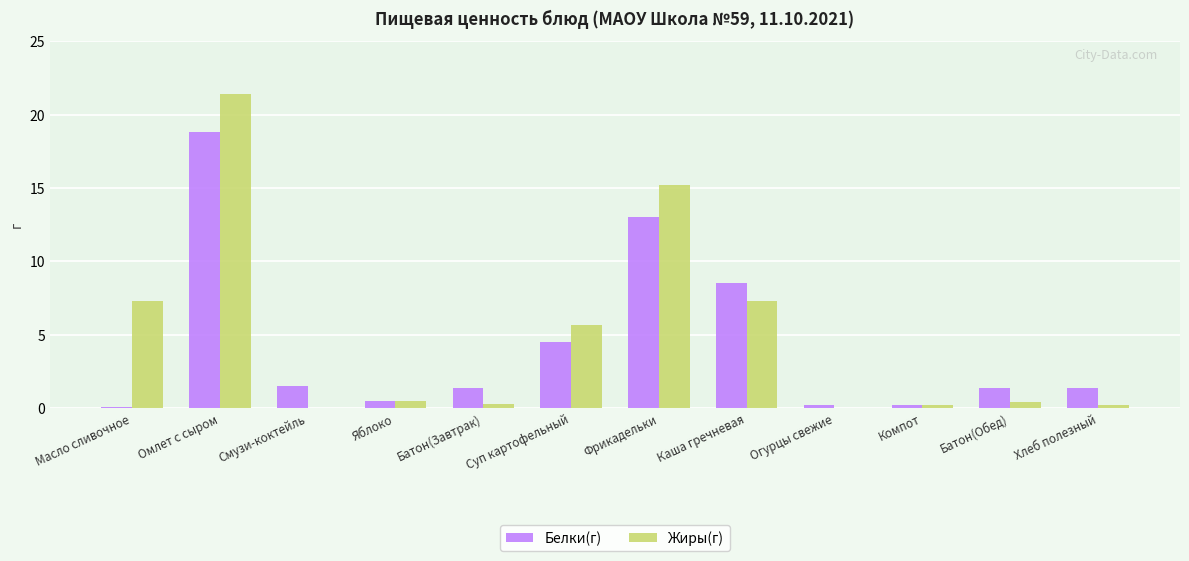

Is it true that Белки(г) equals 13.0 at Фрикадельки?

True